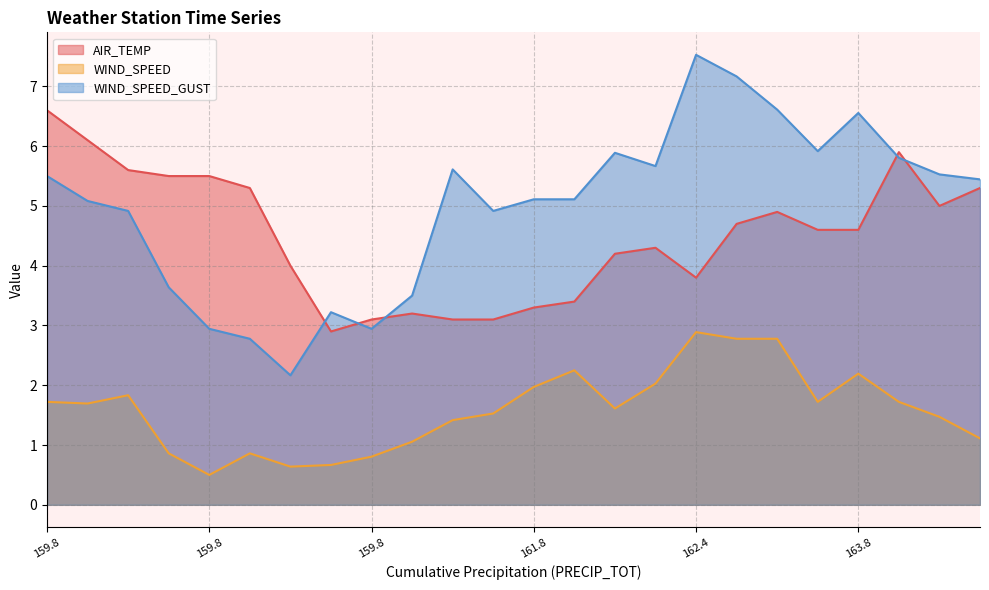

What is the label of the 16th point from the left?

162.0